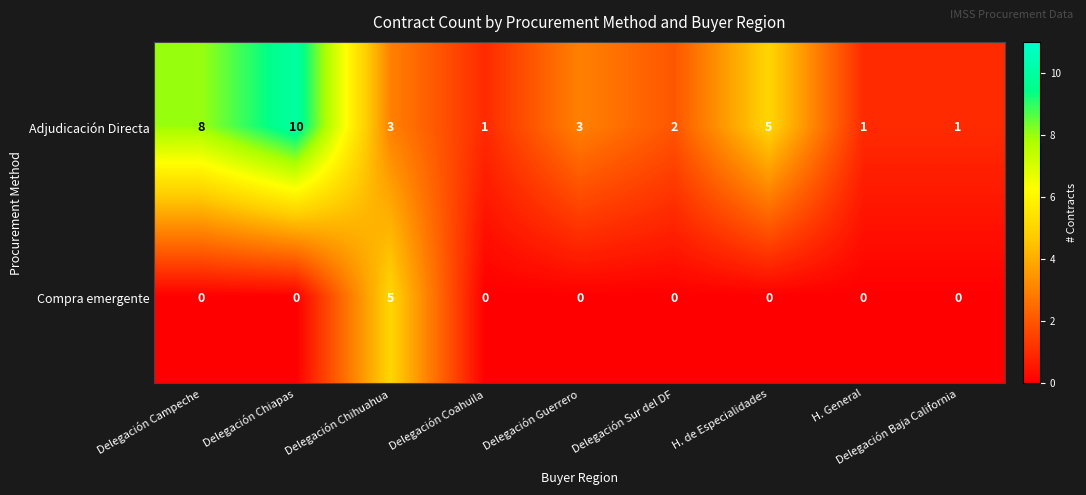

The Adjudicación Directa series shows 3 at Delegación Chihuahua. True or false?

True